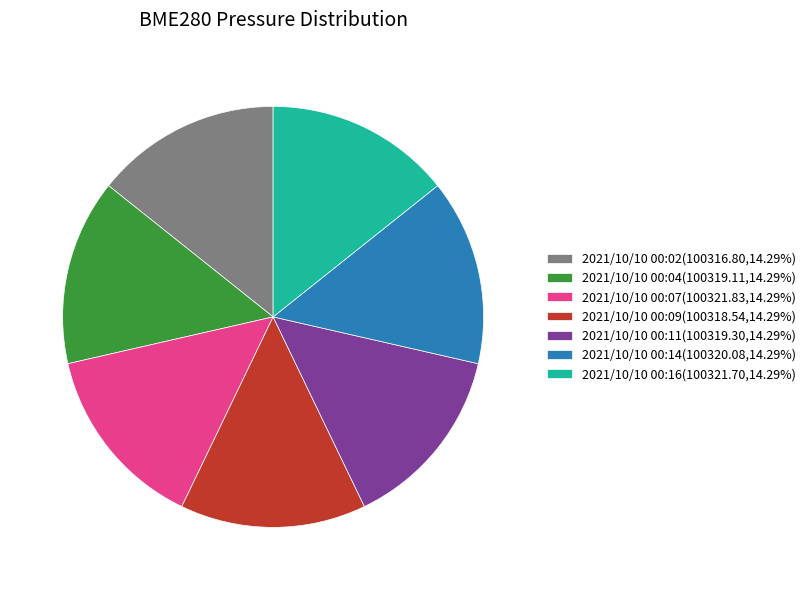

Does 2021/10/10 00:11(100319.30,14.29%) account for over 50% of the chart?

No